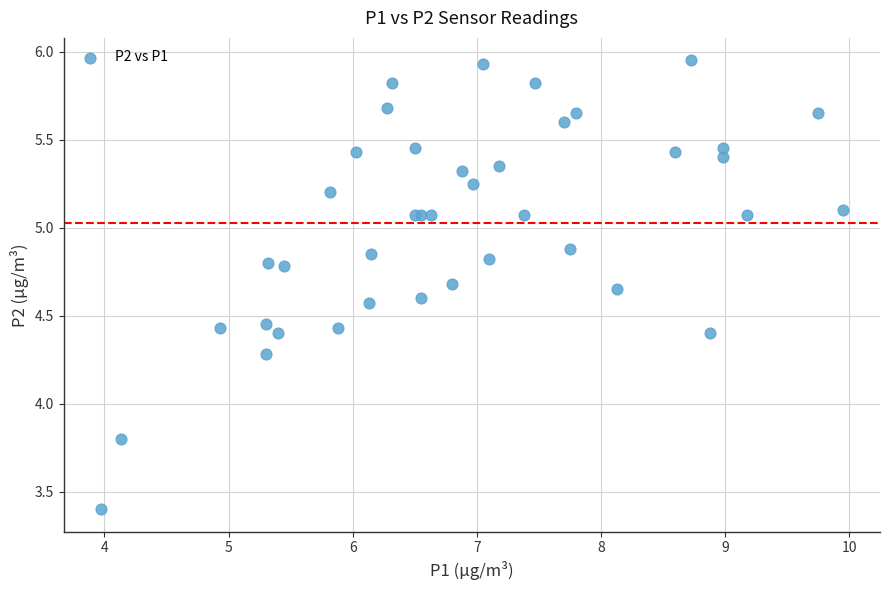

What Y value in the scatter plot is closest to 4?

3.8